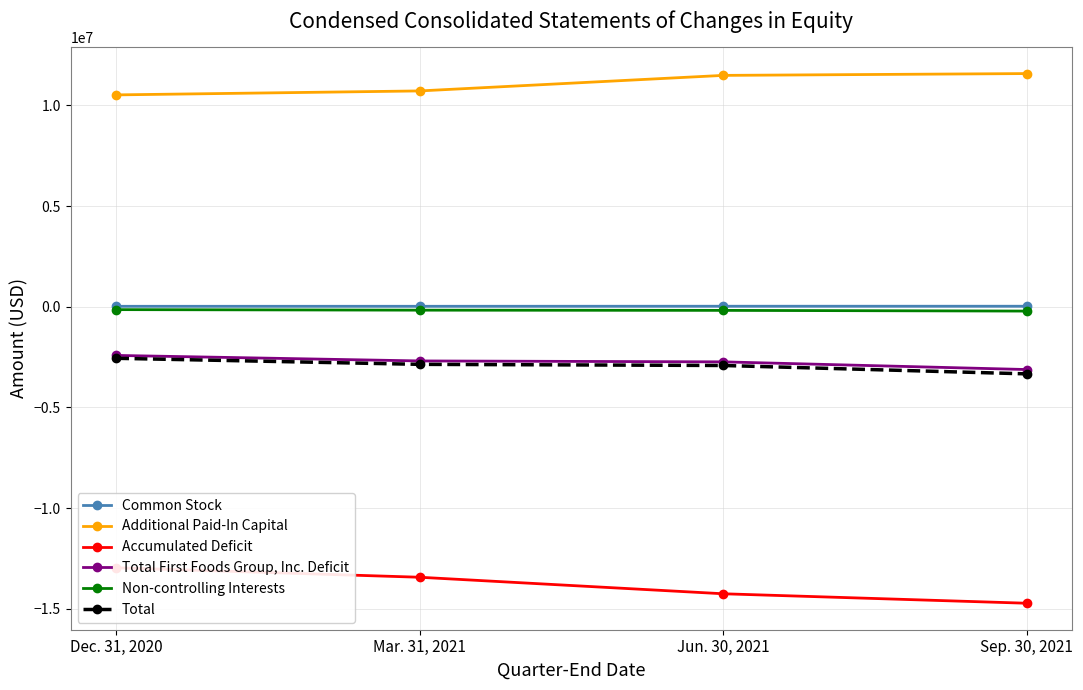

What is the minimum value for Total First Foods Group, Inc. Deficit?

-3116434